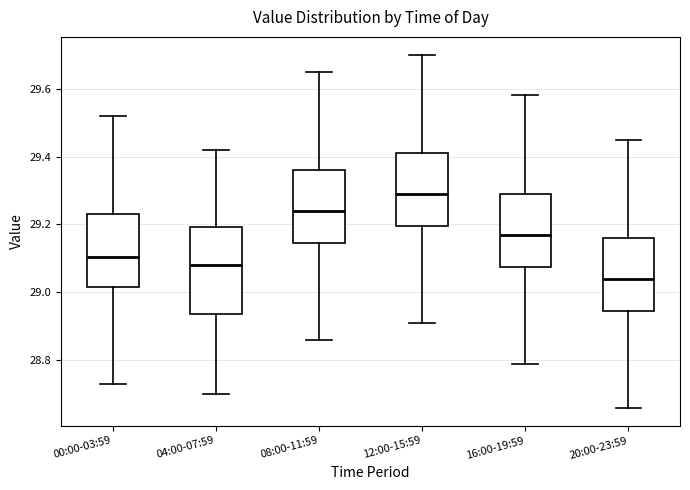

Reading left to right, read every box against the y-axis: the position of its median line, the range the box covers, and the ends of its whiskers. The values are not printed on the chart, so give them approximately, as read against the axis.

00:00-03:59: median 29.10, box 29.02 to 29.24, whiskers 28.74 to 29.52
04:00-07:59: median 29.08, box 28.94 to 29.20, whiskers 28.70 to 29.42
08:00-11:59: median 29.24, box 29.14 to 29.36, whiskers 28.86 to 29.66
12:00-15:59: median 29.30, box 29.20 to 29.42, whiskers 28.92 to 29.70
16:00-19:59: median 29.18, box 29.08 to 29.30, whiskers 28.80 to 29.58
20:00-23:59: median 29.04, box 28.94 to 29.16, whiskers 28.66 to 29.46